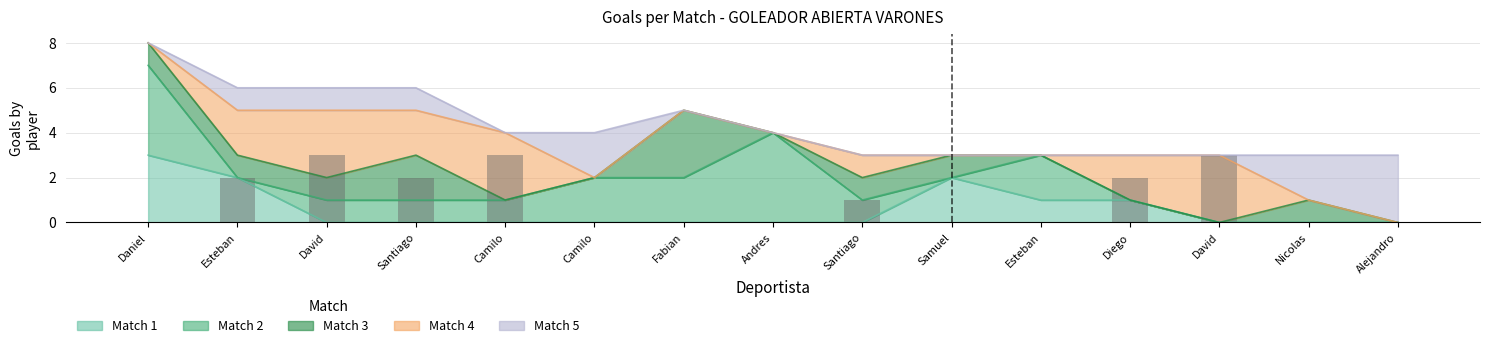

How many groups of bars are there?

15